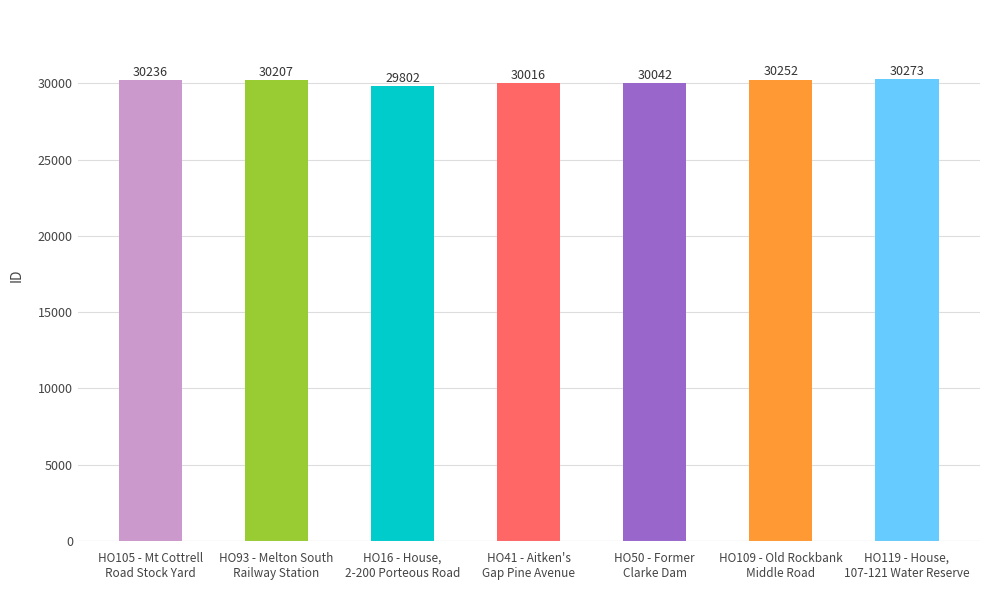

What is the label of the 6th bar from the right?

HO93 - Melton South
Railway Station